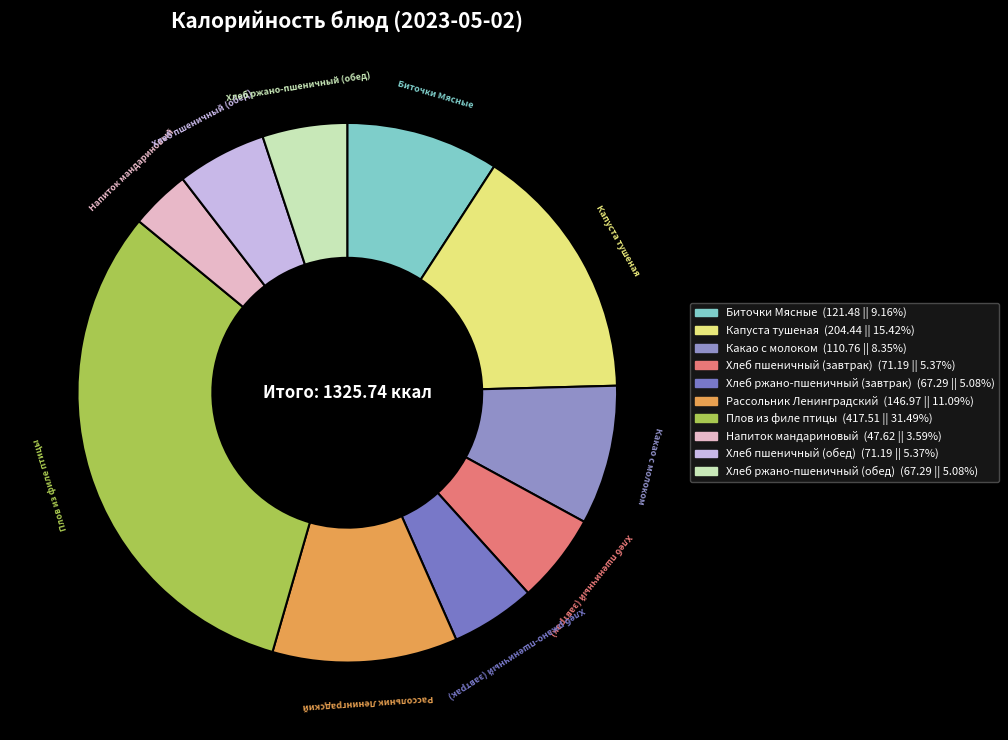

What is the ratio of the value at Какао с молоком to the value at Напиток мандариновый?

2.3